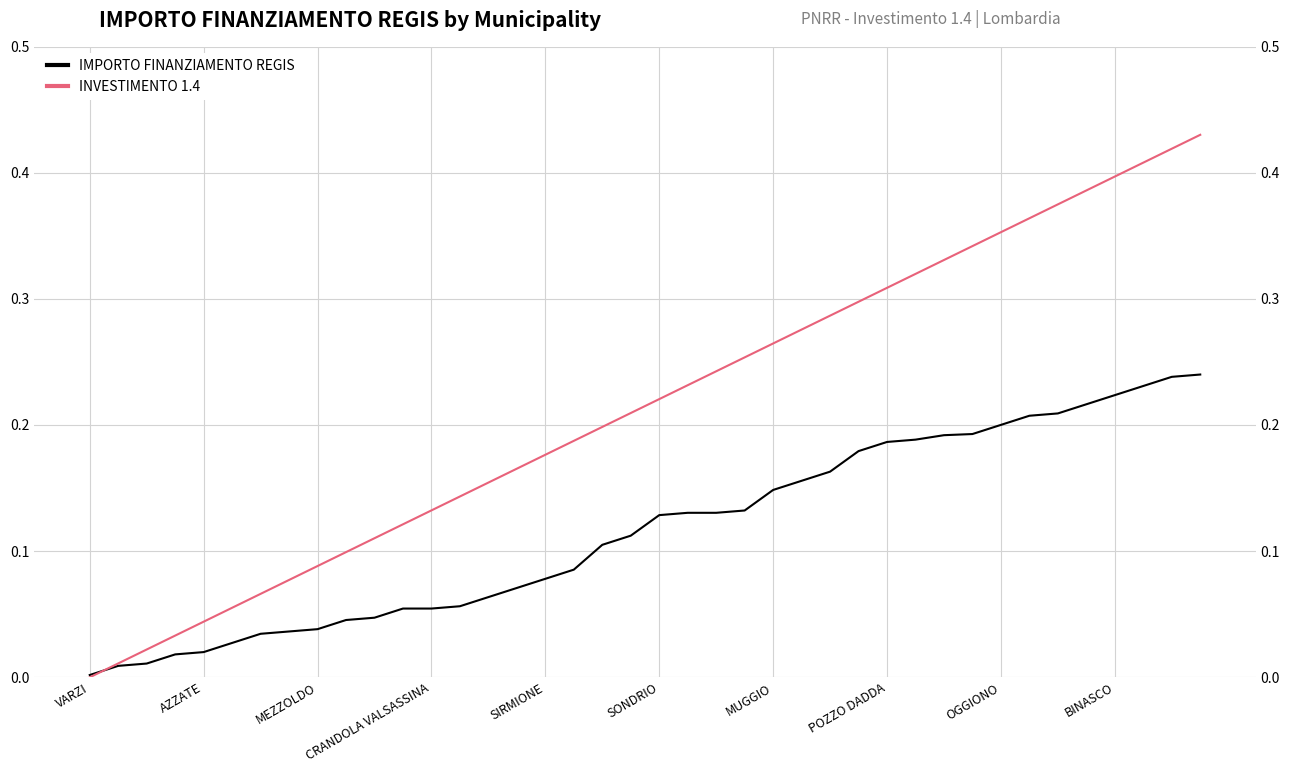

What is the value of the INVESTIMENTO 1.4 point at the 9th from the left?

0.1